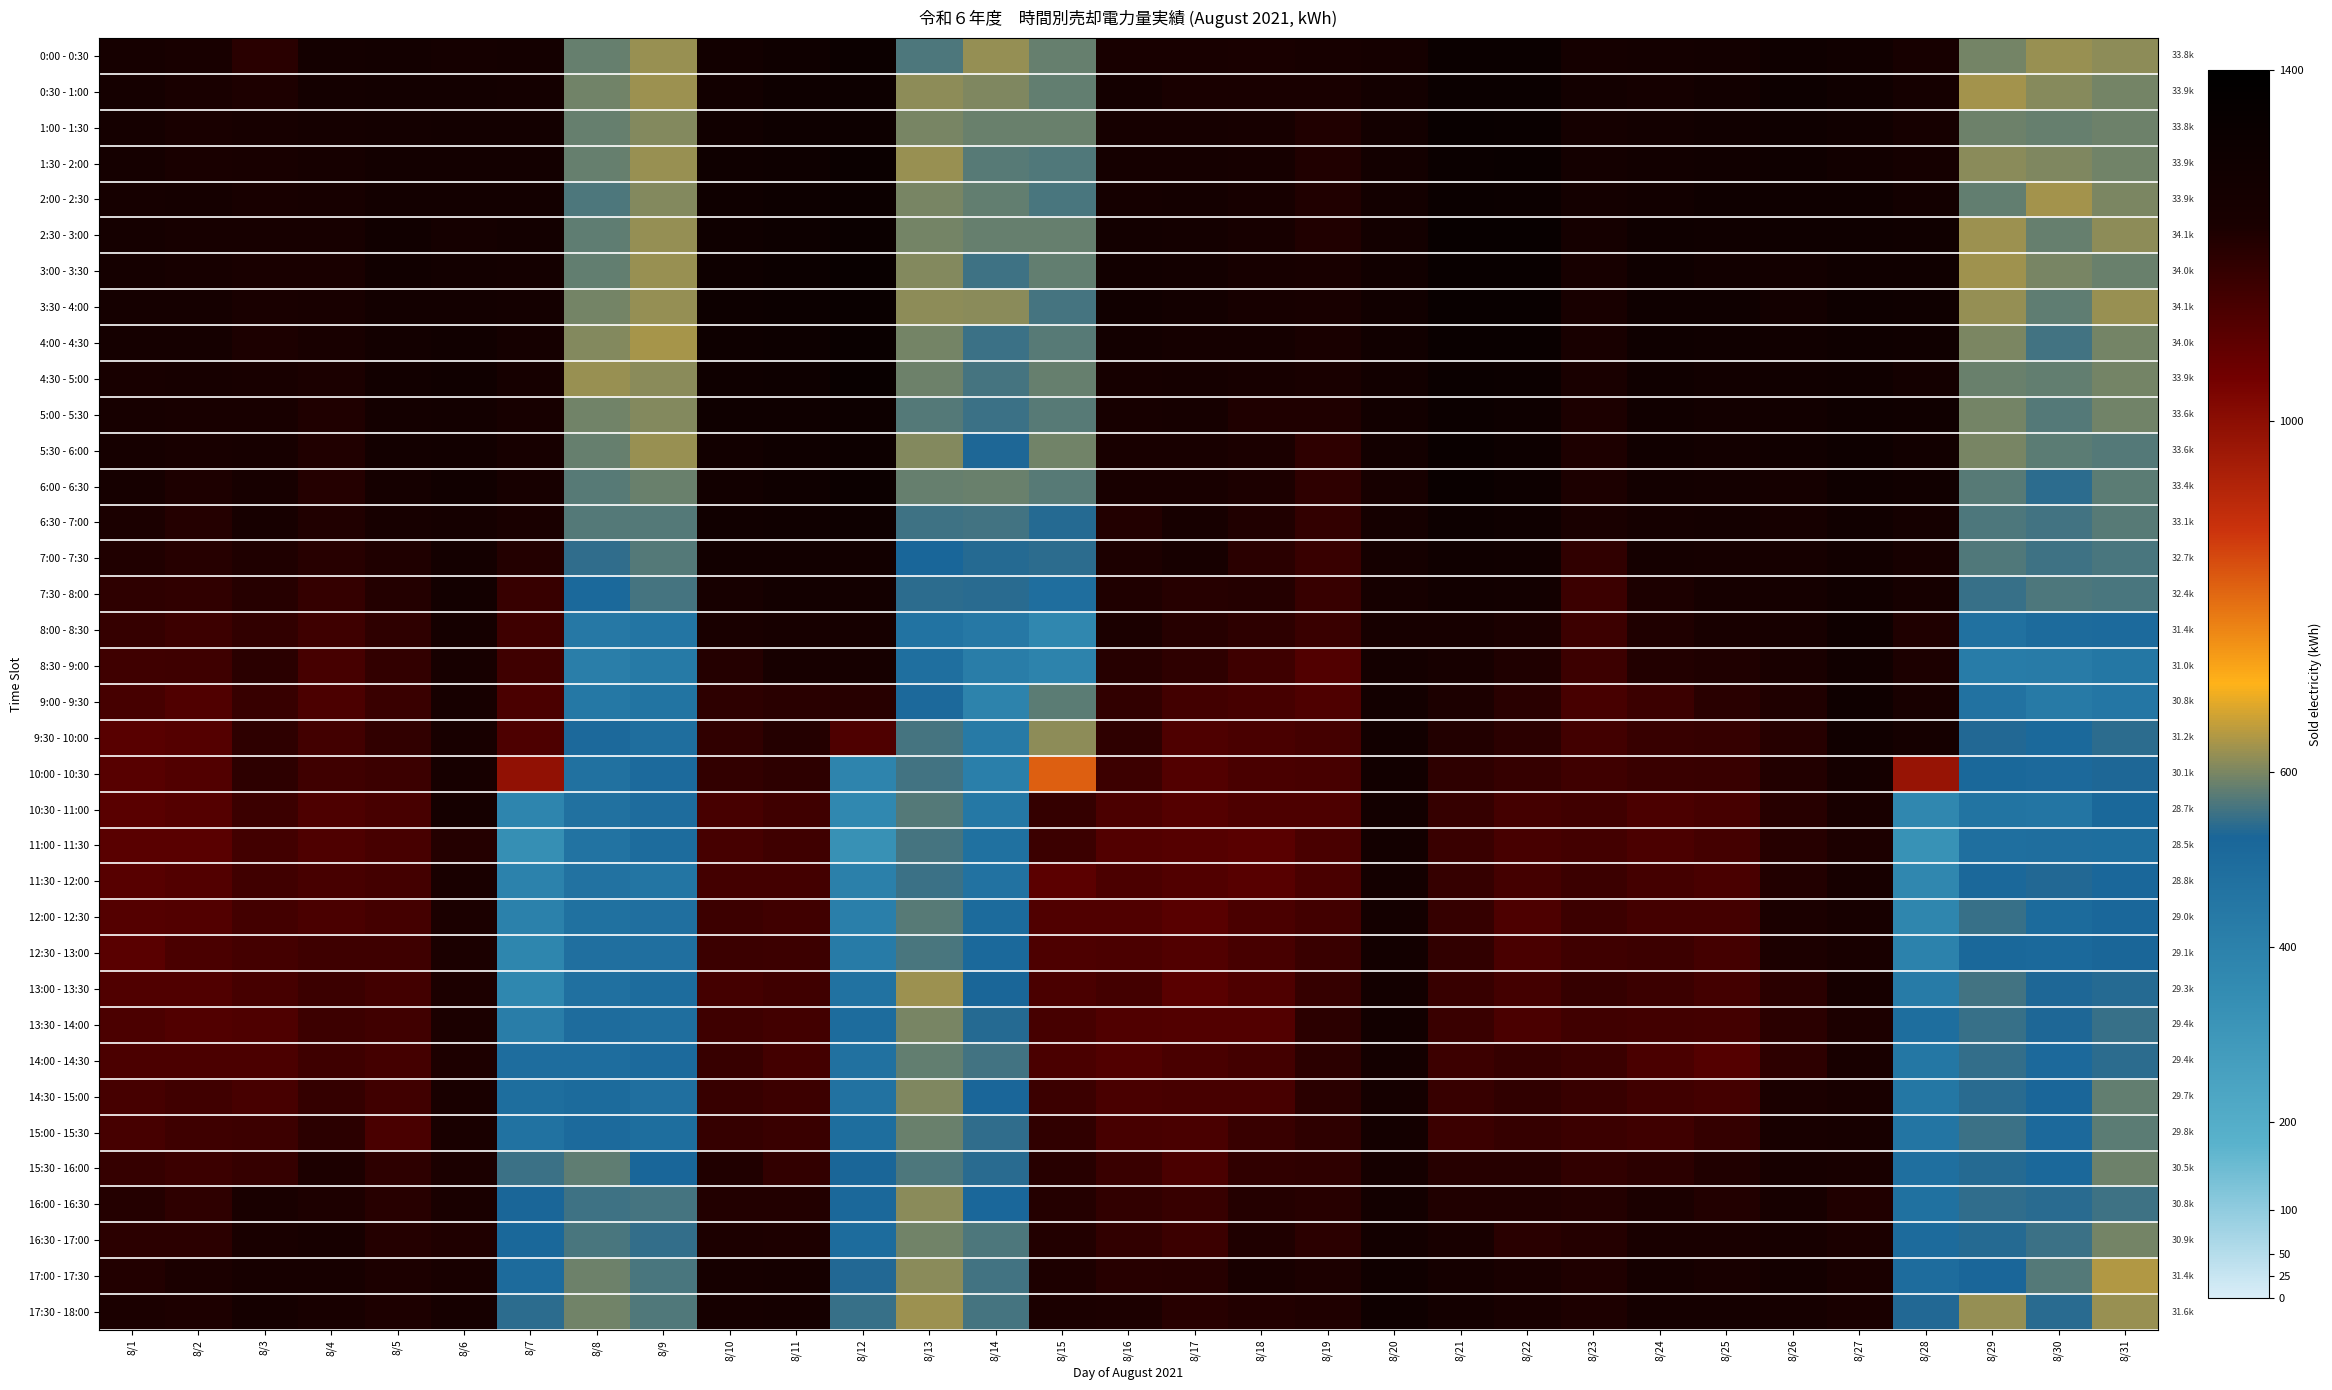

At 8/14, list the series in order from largest to smallest.

0:00 - 0:30, 3:30 - 4:00, 0:30 - 1:00, 6:00 - 6:30, 1:00 - 1:30, 2:30 - 3:00, 2:00 - 2:30, 1:30 - 2:00, 16:30 - 17:00, 4:30 - 5:00, 17:30 - 18:00, 6:30 - 7:00, 14:00 - 14:30, 17:00 - 17:30, 3:00 - 3:30, 4:00 - 4:30, 5:00 - 5:30, 15:00 - 15:30, 7:30 - 8:00, 15:30 - 16:00, 7:00 - 7:30, 13:30 - 14:00, 5:30 - 6:00, 13:00 - 13:30, 14:30 - 15:00, 16:00 - 16:30, 12:30 - 13:00, 12:00 - 12:30, 11:00 - 11:30, 11:30 - 12:00, 10:30 - 11:00, 8:00 - 8:30, 9:30 - 10:00, 8:30 - 9:00, 10:00 - 10:30, 9:00 - 9:30